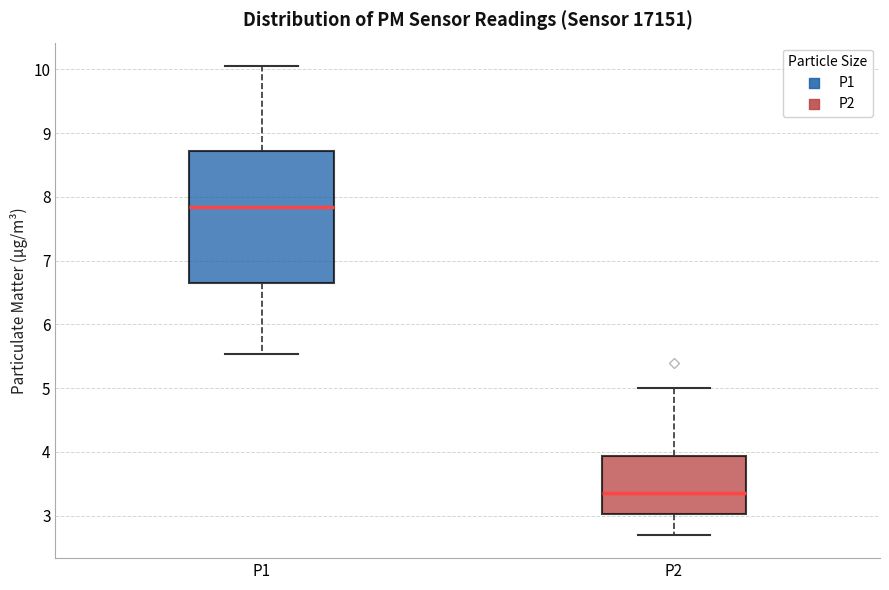

Reading left to right, read every box against the y-axis: the position of its median line, the range the box covers, and the ends of its whiskers. The values are not printed on the chart, so give them approximately, as read against the axis.

P1: median 7.8, box 6.7 to 8.7, whiskers 5.5 to 10.1
P2: median 3.4, box 3.0 to 3.9, whiskers 2.7 to 5.0